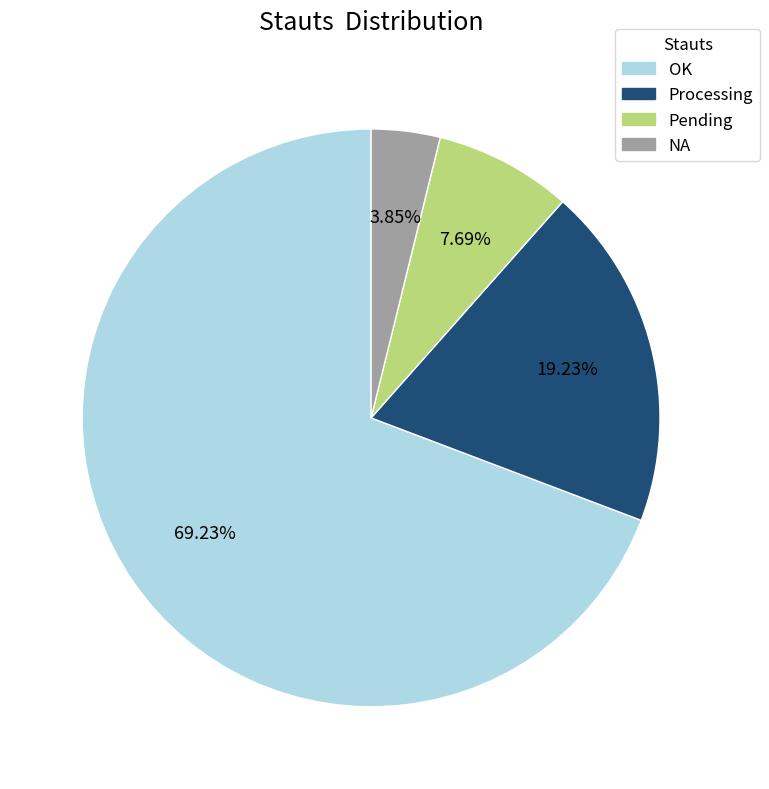

Rank the categories by value from highest to lowest.

OK, Processing, Pending, NA